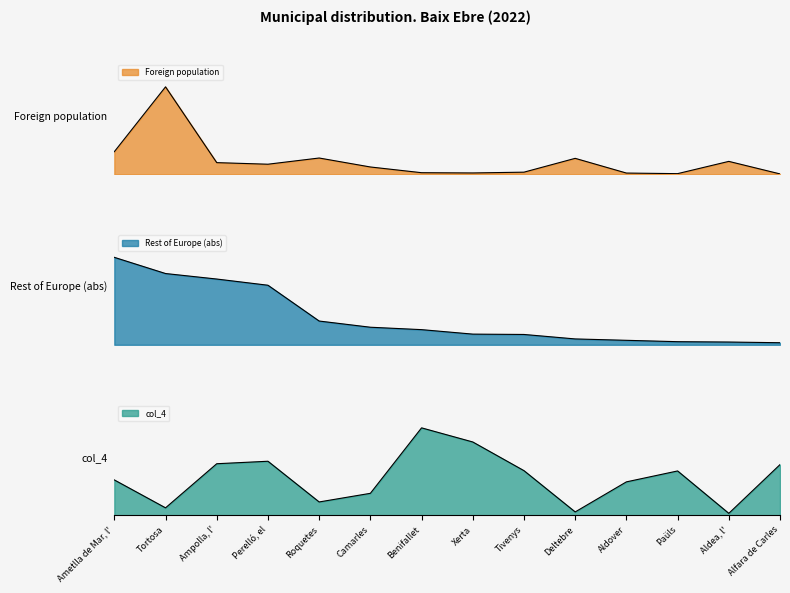

Which label corresponds to the largest value in the chart?

Tortosa